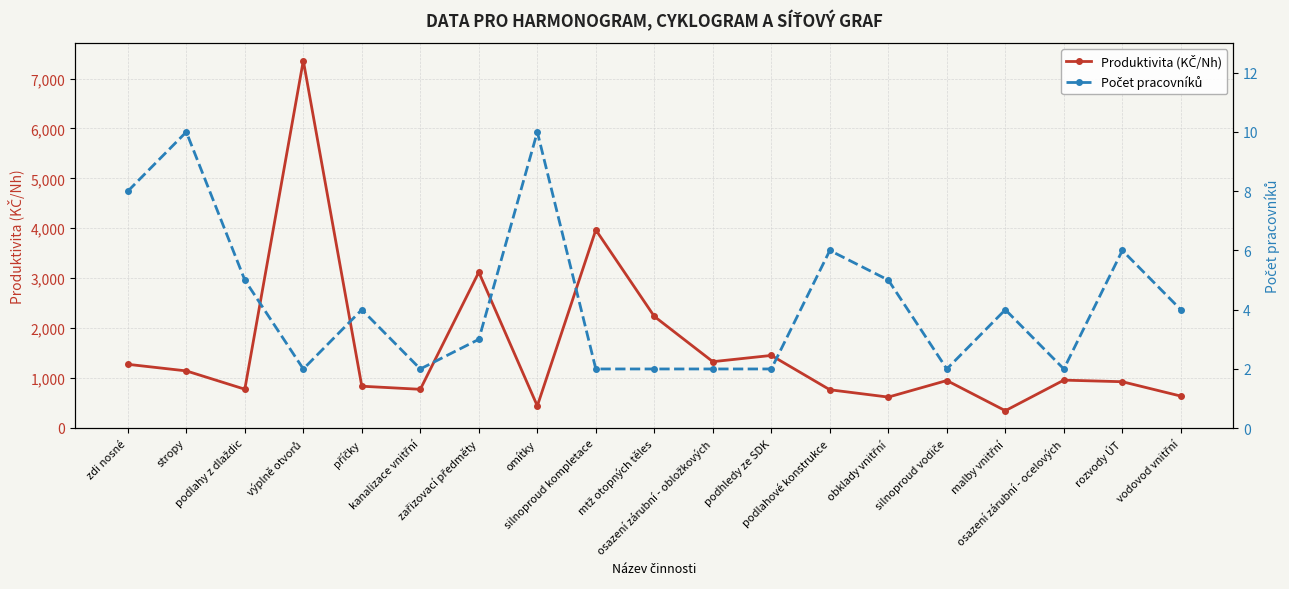

Which series changed the most between stropy and podlahy z dlaždic?

Produktivita (KČ/Nh)